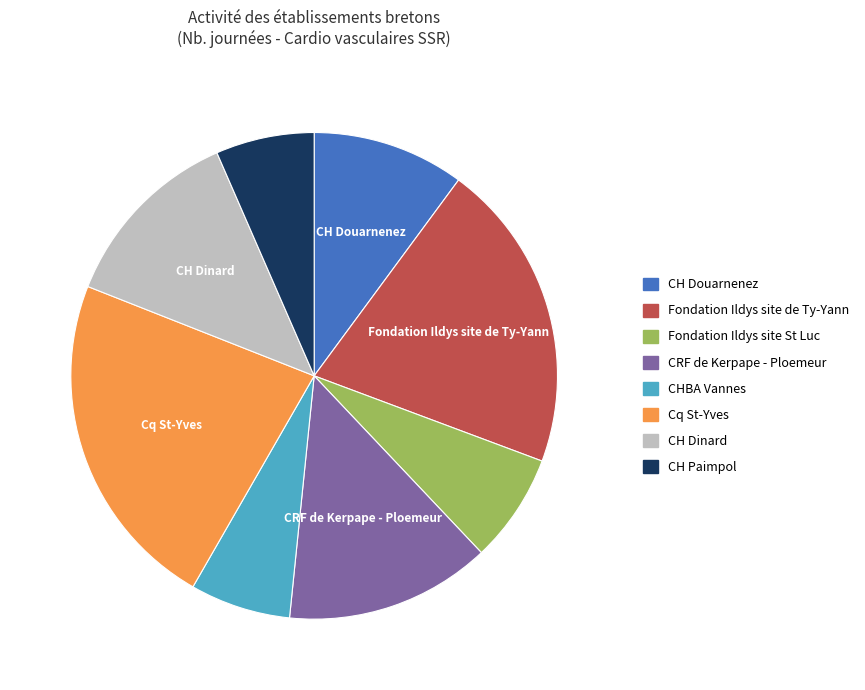

Which category has the biggest portion of the pie?

Cq St-Yves